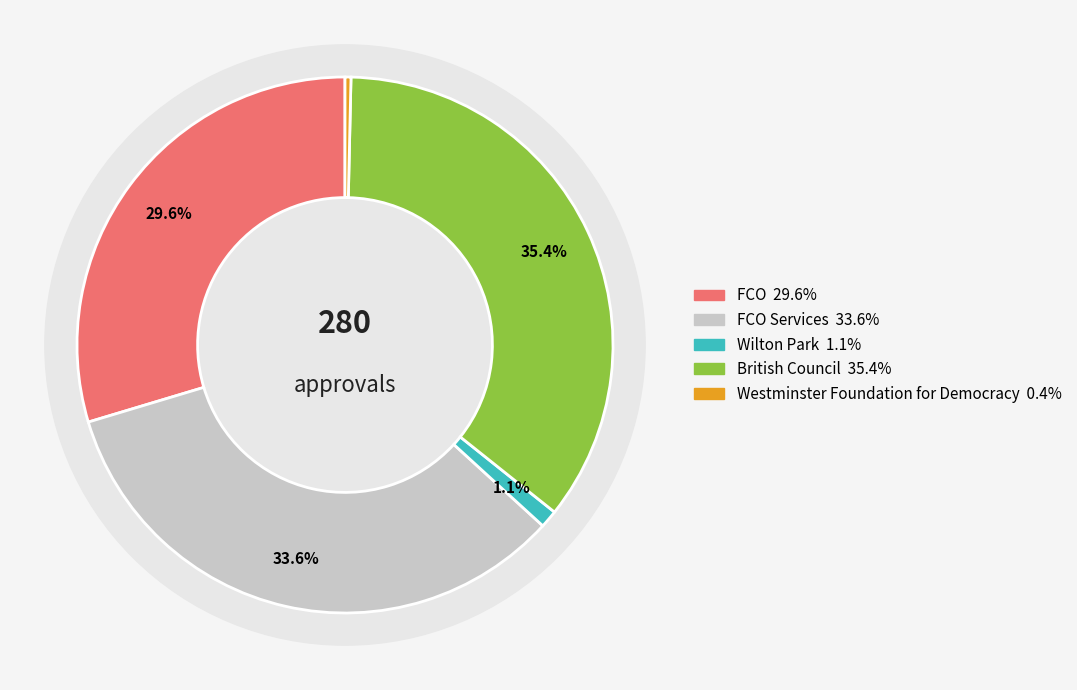

Does any single category account for the majority?

No